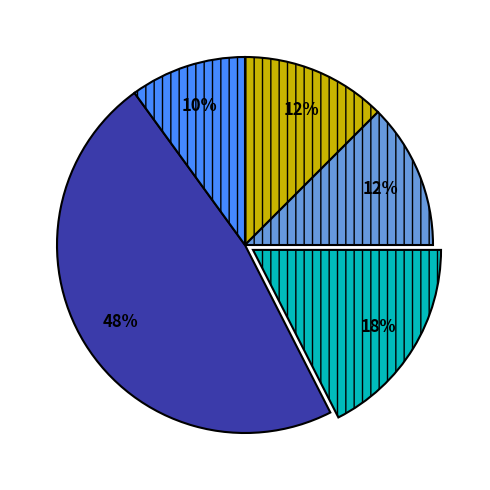

To the nearest percent, what is the average slice percentage?

20%